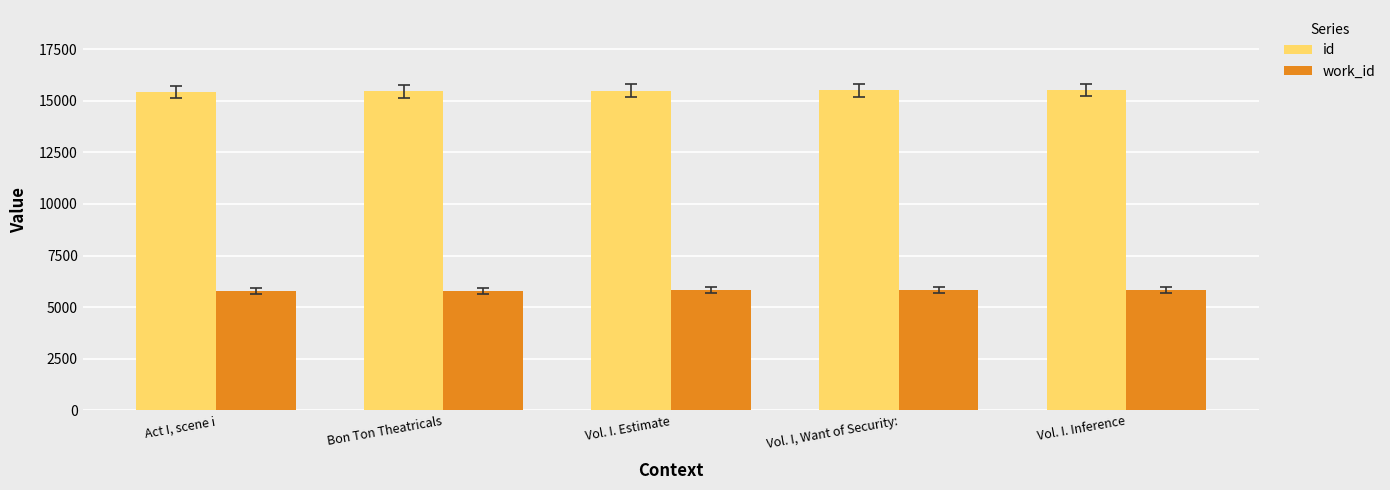

What is the average value of the id series?

15485